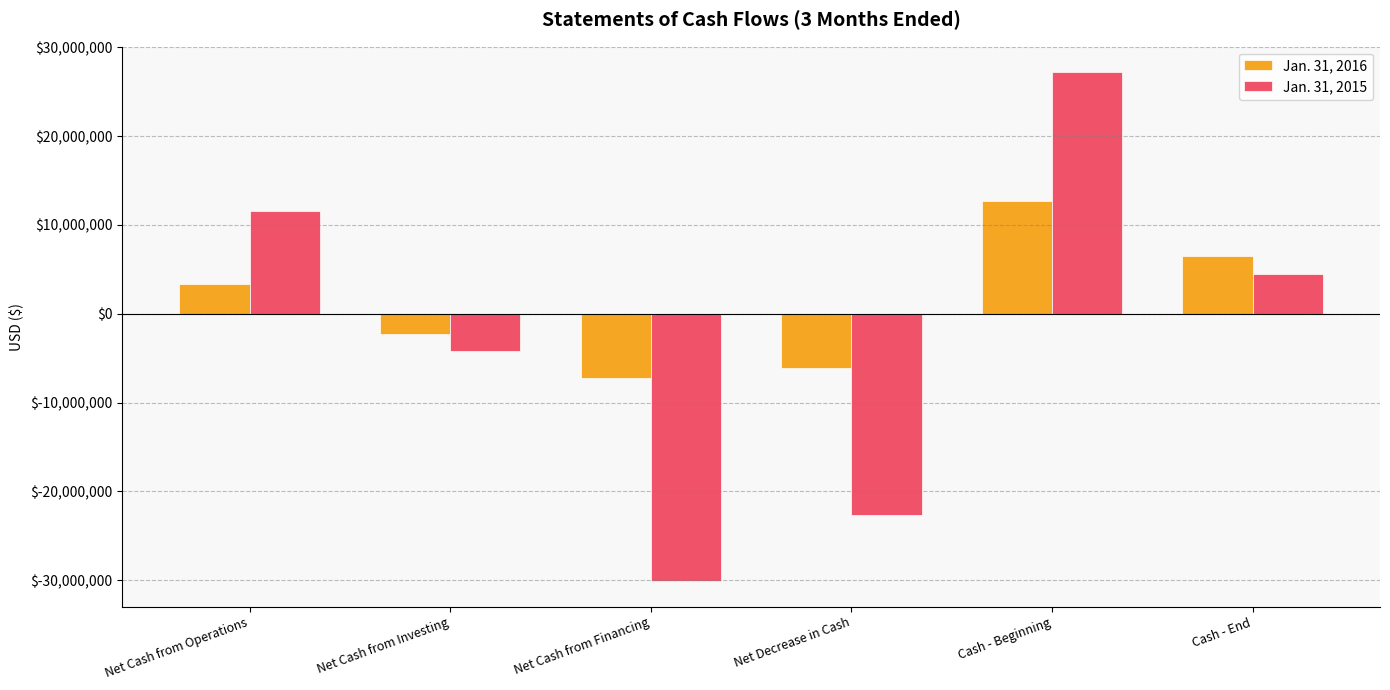

The Jan. 31, 2015 series shows 1419082 at Cash - End. True or false?

False